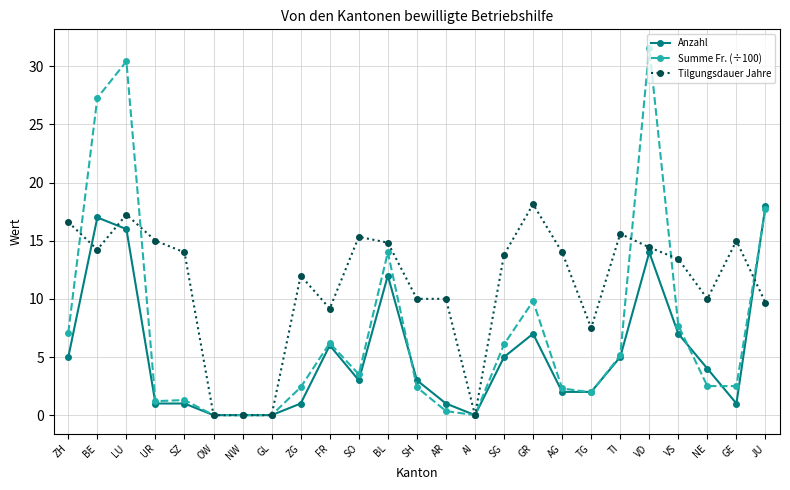

Between BL and AR, which series saw the biggest shift?

Summe Fr. (÷100)